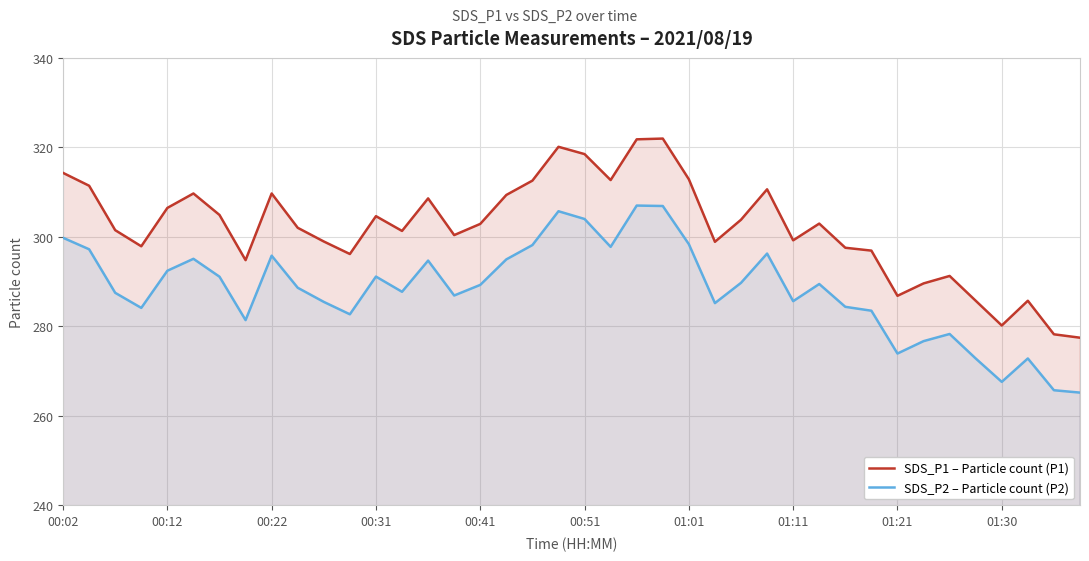

List the series in order of their overall mean, lowest first.

SDS_P2 – Particle count (P2), SDS_P1 – Particle count (P1)